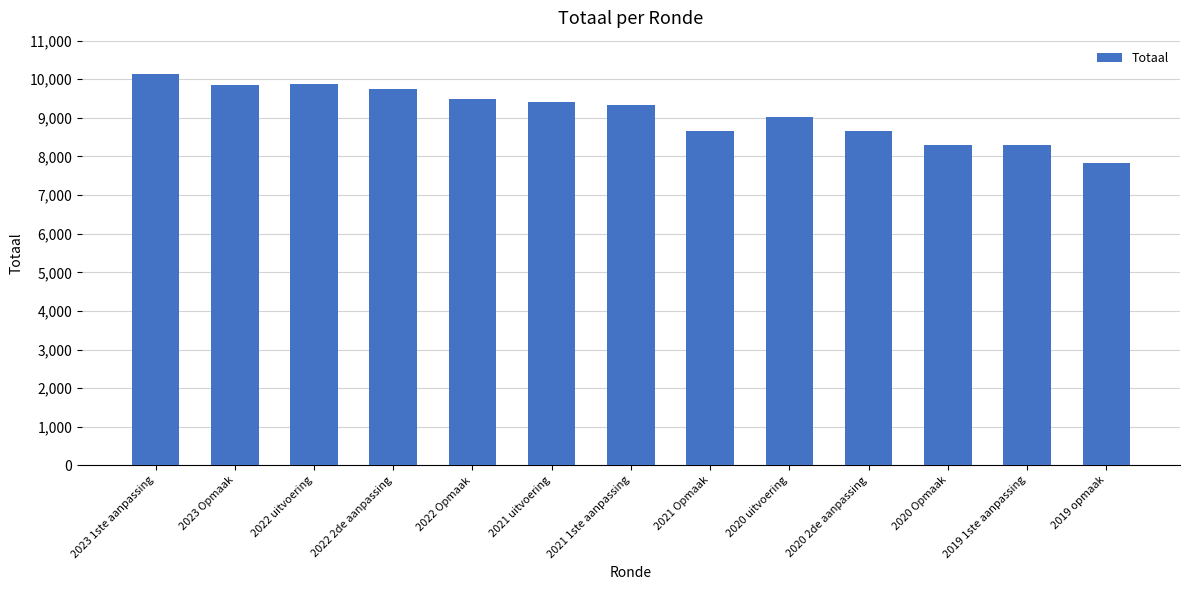

Where is the data nearest to the value 8977?

2020 uitvoering